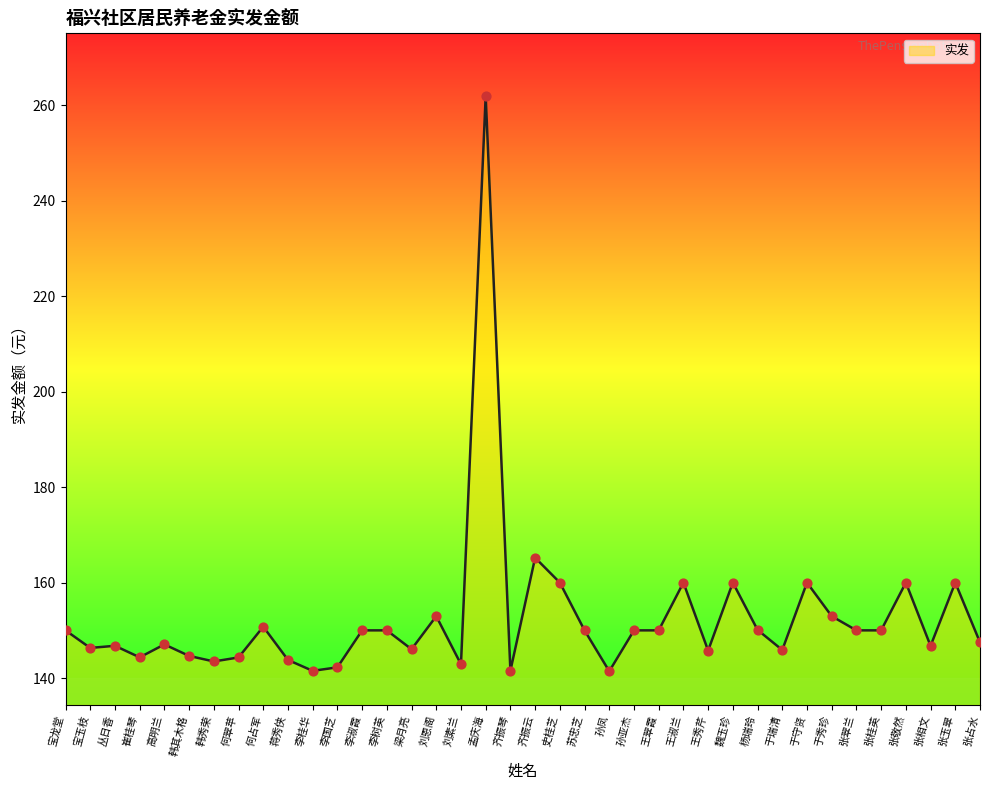

Between 张翠兰 and 蒋秀侠, which is larger?

张翠兰